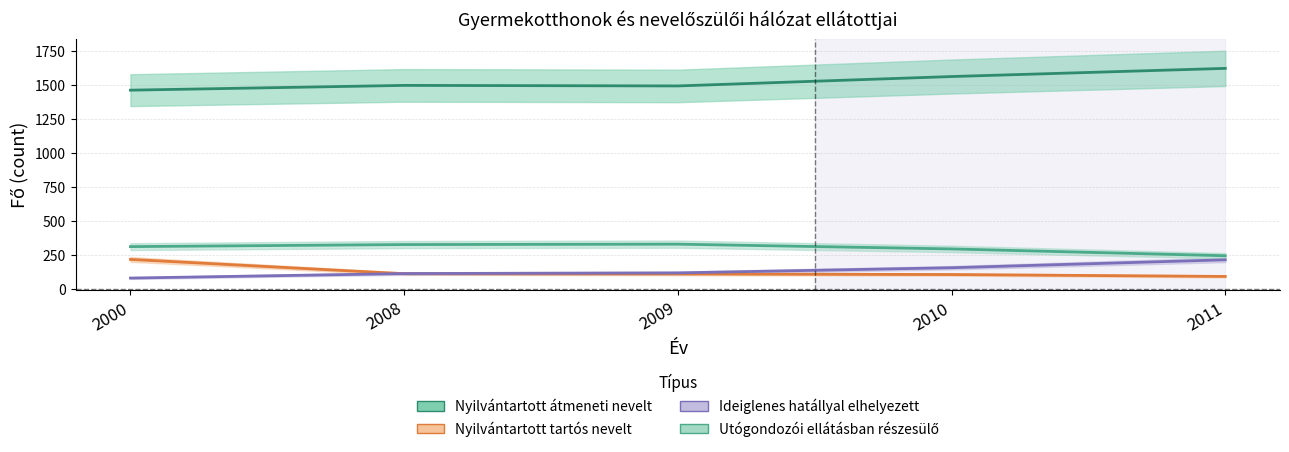

What is the total value across all series at 2009?

2056